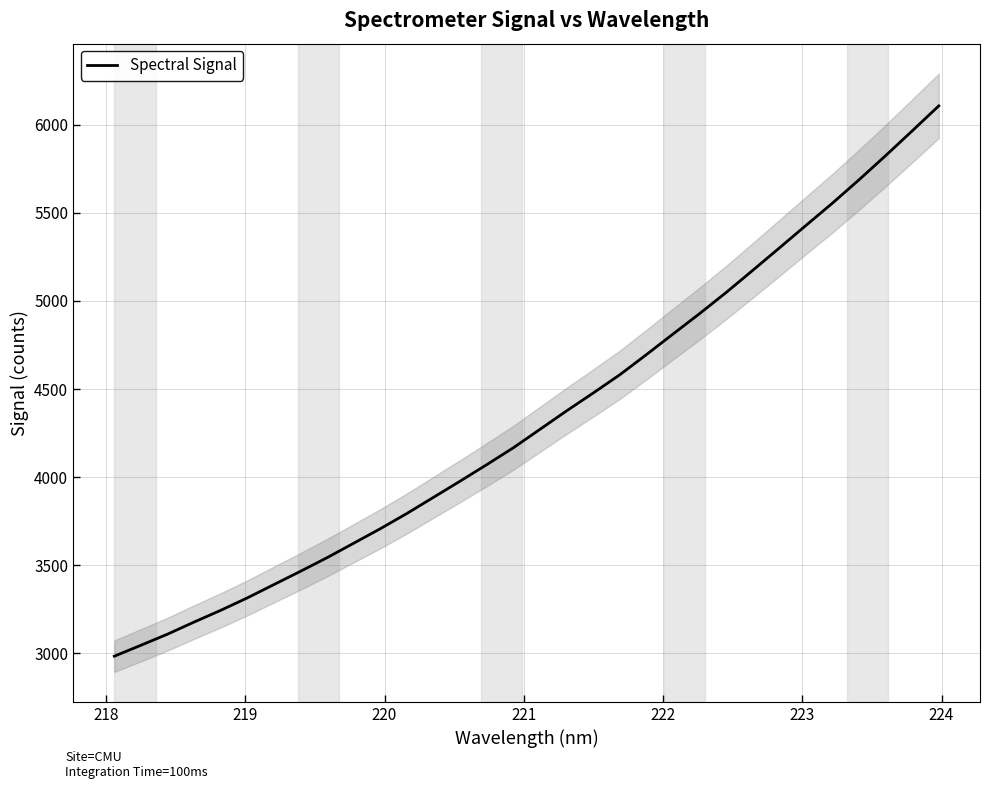

What is the maximum value for Spectral Signal?

6106.9